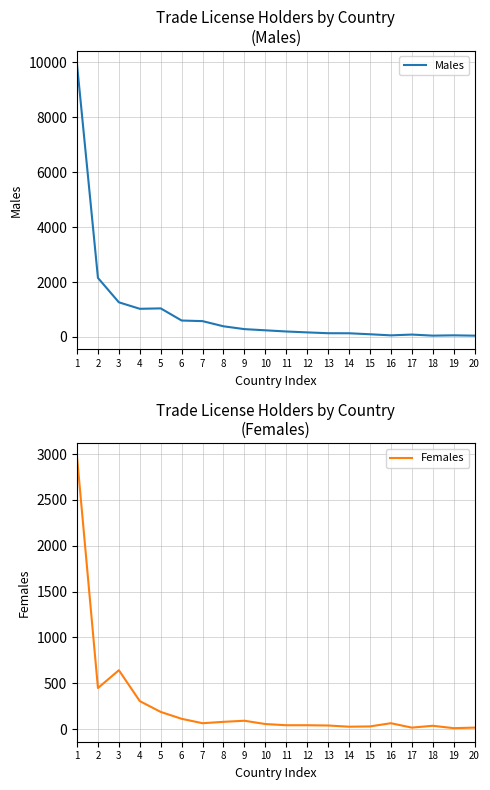

How many series are shown in this chart?

2